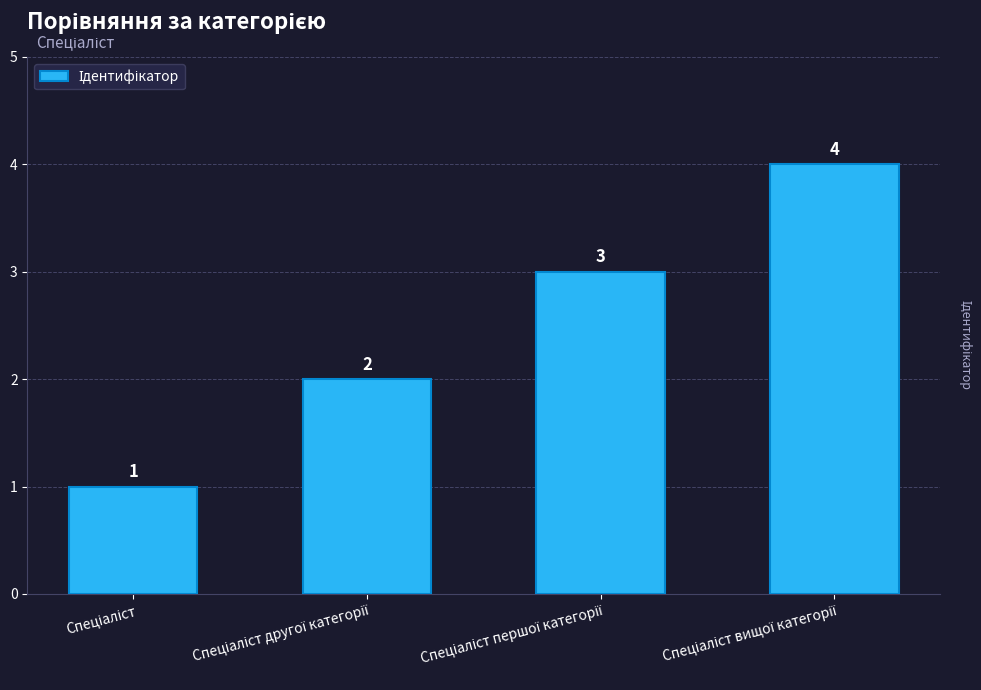

What is the difference between the maximum and minimum values?

3